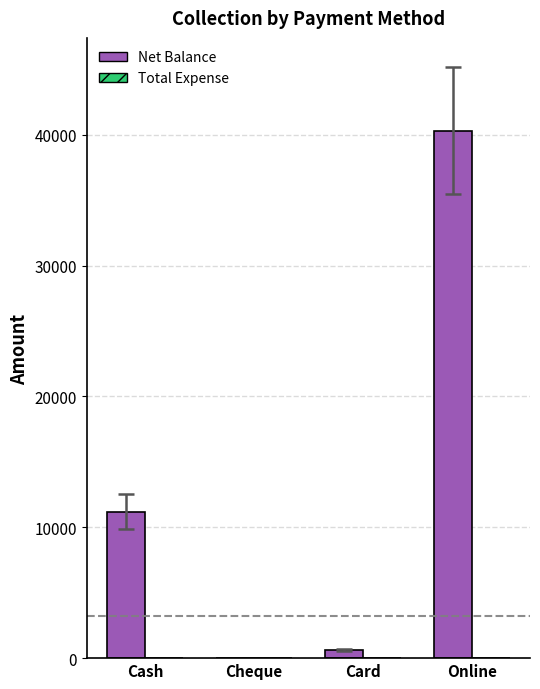

What is the sum of all values?

52110